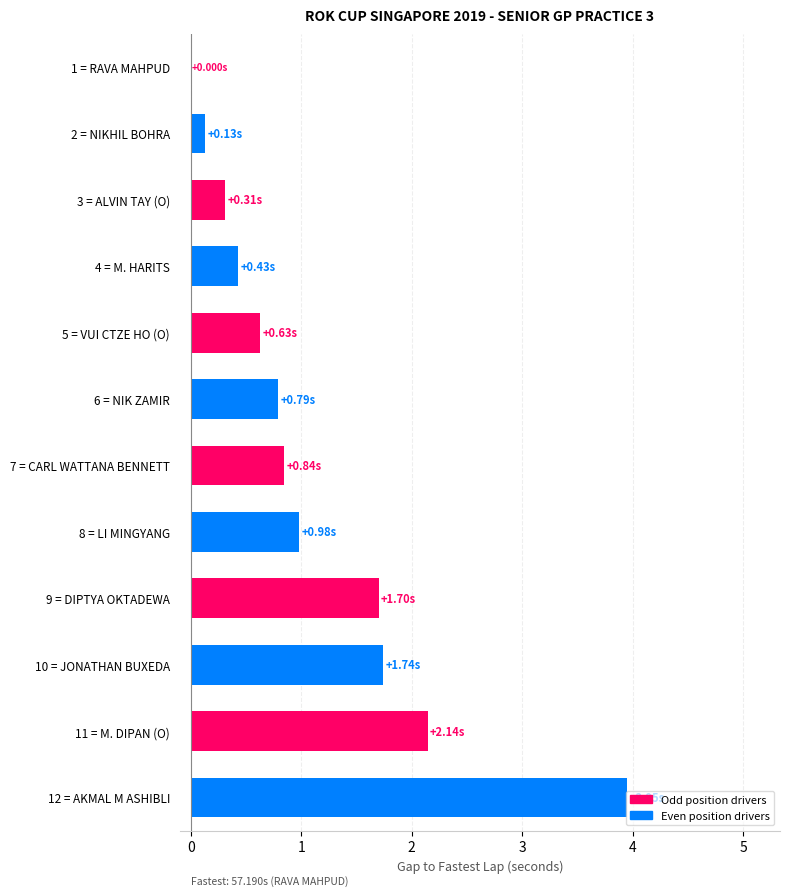

What is the sum of the values at 6 = NIK ZAMIR and 12 = AKMAL M ASHIBLI?

4.7